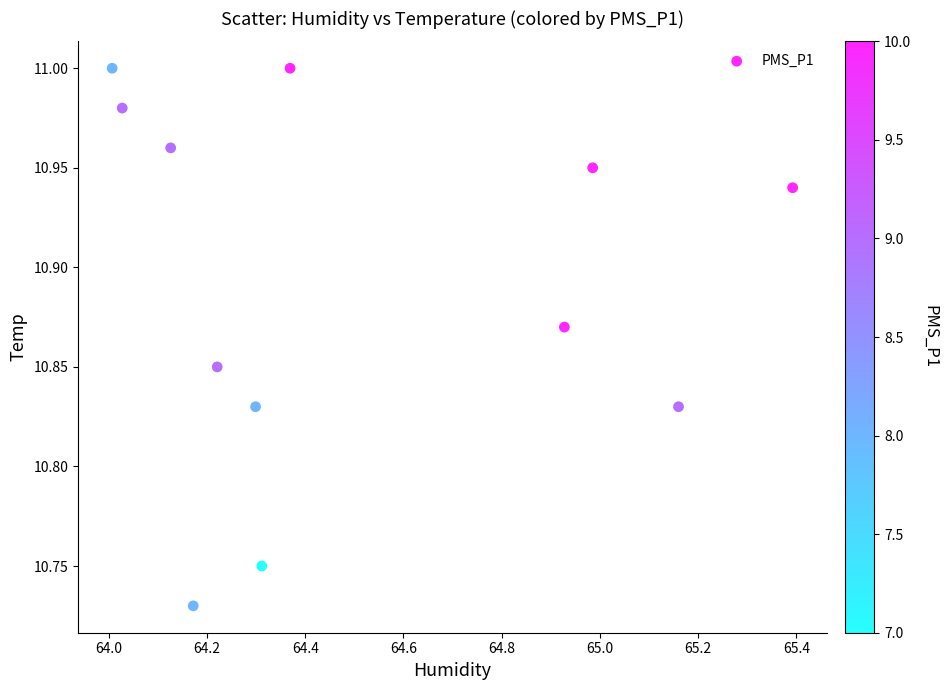

What is the average X value?

64.5